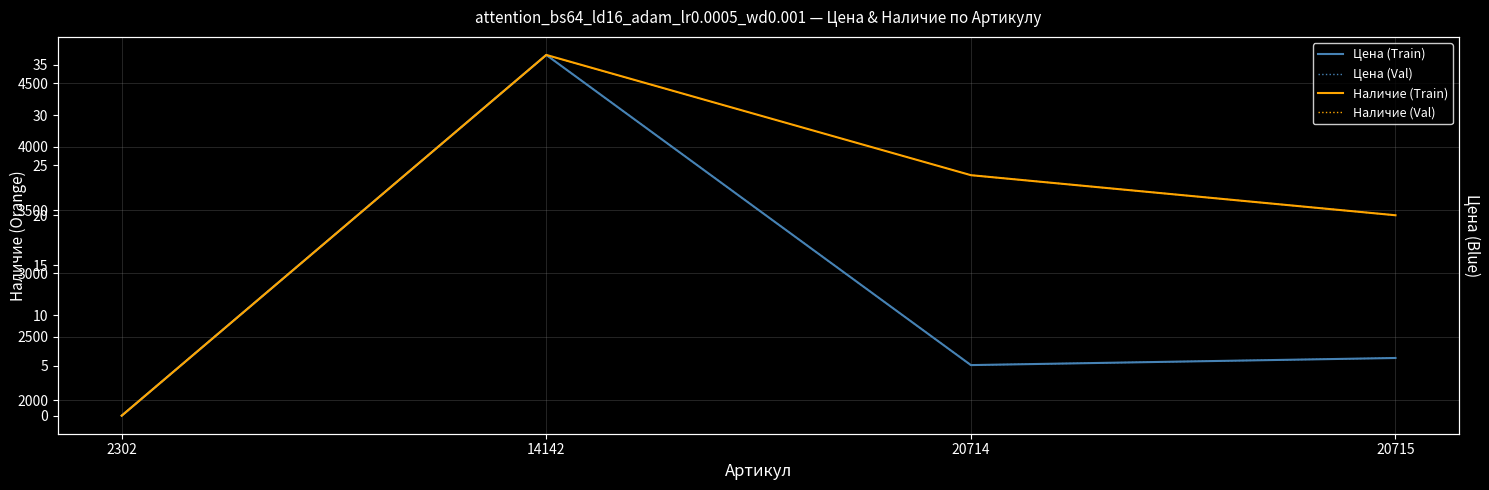

What is the total value across all series at 20714?

4602